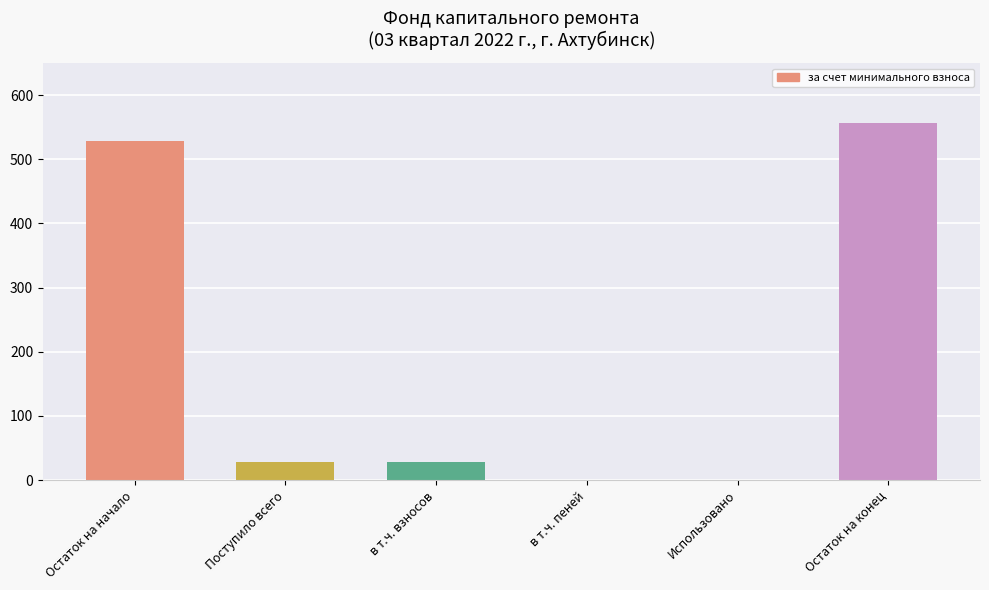

Between Использовано and в т.ч. взносов, which is larger?

в т.ч. взносов